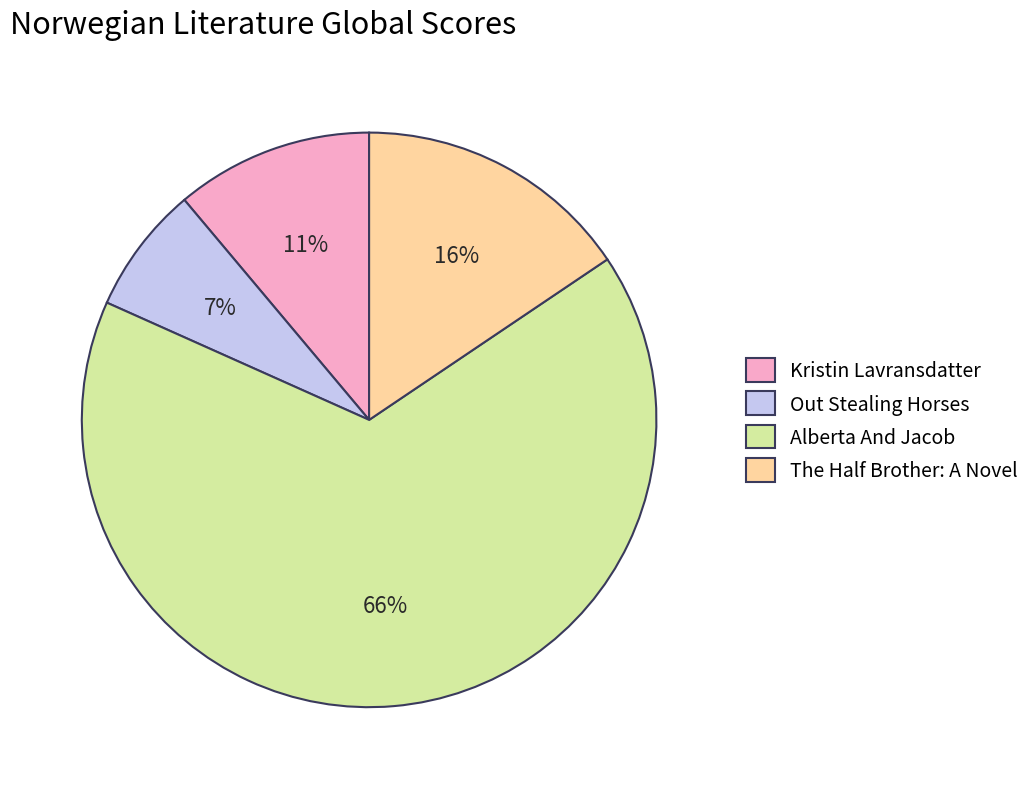

Between Alberta And Jacob and Kristin Lavransdatter, which is larger?

Alberta And Jacob